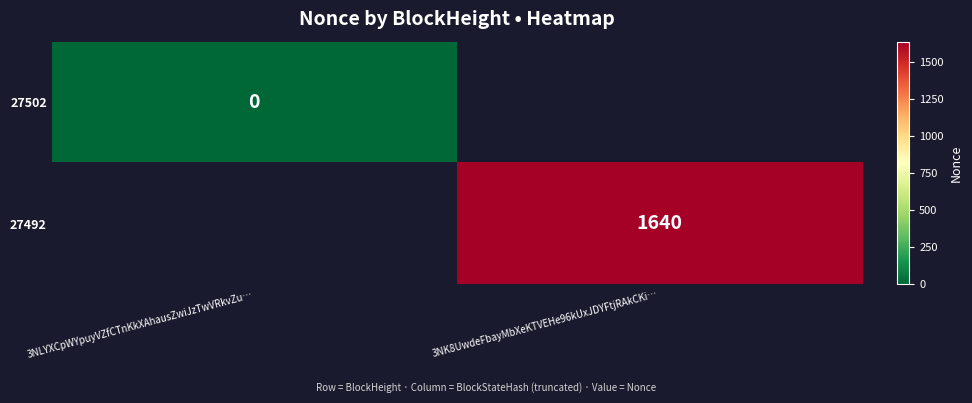

At how many categories does at least one series exceed 270?

1